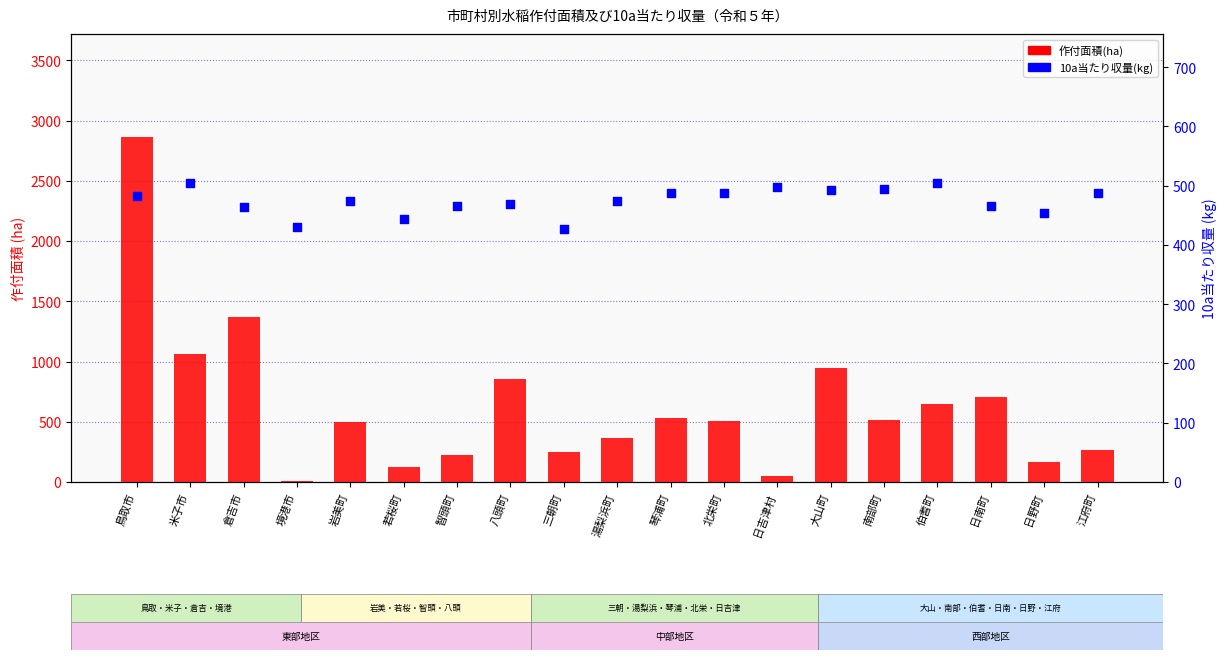

At which category is the sum across all series the highest?

鳥取市